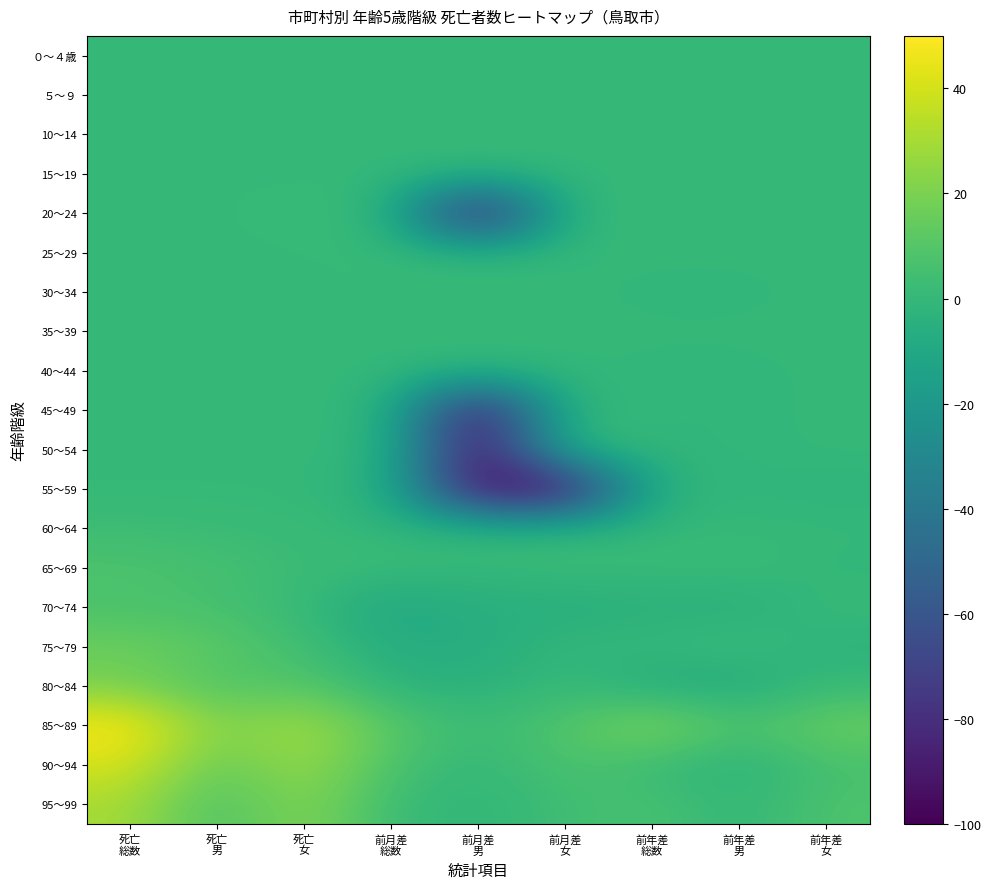

Reading left to right, extract all data points from this chart.

０～４歳: 死亡
総数=0	死亡
男=0	死亡
女=0	前月差
総数=0	前月差
男=0	前月差
女=0	前年差
総数=0	前年差
男=0	前年差
女=0
５～９: 死亡
総数=0	死亡
男=0	死亡
女=0	前月差
総数=0	前月差
男=0	前月差
女=0	前年差
総数=0	前年差
男=0	前年差
女=0
10～14: 死亡
総数=0	死亡
男=0	死亡
女=0	前月差
総数=0	前月差
男=0	前月差
女=0	前年差
総数=0	前年差
男=0	前年差
女=0
15～19: 死亡
総数=0	死亡
男=0	死亡
女=0	前月差
総数=0	前月差
男=0	前月差
女=0	前年差
総数=0	前年差
男=0	前年差
女=0
20～24: 死亡
総数=0	死亡
男=0	死亡
女=1	前月差
総数=0	前月差
男=-100	前月差
女=1	前年差
総数=0	前年差
男=0	前年差
女=0
25～29: 死亡
総数=0	死亡
男=0	死亡
女=0	前月差
総数=1	前月差
男=0	前月差
女=0	前年差
総数=0	前年差
男=0	前年差
女=0
30～34: 死亡
総数=0	死亡
男=0	死亡
女=0	前月差
総数=0	前月差
男=0	前月差
女=0	前年差
総数=-1	前年差
男=-1	前年差
女=0
35～39: 死亡
総数=0	死亡
男=0	死亡
女=0	前月差
総数=0	前月差
男=0	前月差
女=0	前年差
総数=0	前年差
男=0	前年差
女=0
40～44: 死亡
総数=0	死亡
男=0	死亡
女=0	前月差
総数=0	前月差
男=0	前月差
女=0	前年差
総数=-1	前年差
男=-1	前年差
女=0
45～49: 死亡
総数=0	死亡
男=0	死亡
女=0	前月差
総数=-1	前月差
男=-100	前月差
女=0	前年差
総数=-1	前年差
男=-1	前年差
女=0
50～54: 死亡
総数=0	死亡
男=0	死亡
女=0	前月差
総数=-1	前月差
男=-100	前月差
女=0	前年差
総数=-1	前年差
男=-1	前年差
女=0
55～59: 死亡
総数=0	死亡
男=0	死亡
女=0	前月差
総数=-4	前月差
男=-100	前月差
女=-100	前年差
総数=-3	前年差
男=-1	前年差
女=-2
60～64: 死亡
総数=3	死亡
男=2	死亡
女=1	前月差
総数=-1	前月差
男=0	前月差
女=-1	前年差
総数=0	前年差
男=0	前年差
女=0
65～69: 死亡
総数=8	死亡
男=6	死亡
女=2	前月差
総数=2	前月差
男=0	前月差
女=2	前年差
総数=1	前年差
男=2	前年差
女=-1
70～74: 死亡
総数=7	死亡
男=6	死亡
女=1	前月差
総数=-11	前月差
男=-5	前月差
女=-6	前年差
総数=-4	前年差
男=-5	前年差
女=1
75～79: 死亡
総数=16	死亡
男=12	死亡
女=4	前月差
総数=-7	前月差
男=-7	前月差
女=0	前年差
総数=0	前年差
男=3	前年差
女=-3
80～84: 死亡
総数=19	死亡
男=8	死亡
女=11	前月差
総数=-3	前月差
男=-4	前月差
女=1	前年差
総数=-7	前年差
男=-8	前年差
女=1
85～89: 死亡
総数=50	死亡
男=20	死亡
女=30	前月差
総数=11	前月差
男=2	前月差
女=9	前年差
総数=23	前年差
男=7	前年差
女=16
90～94: 死亡
総数=41	死亡
男=13	死亡
女=28	前月差
総数=7	前月差
男=-1	前月差
女=8	前年差
総数=2	前年差
男=-4	前年差
女=6
95～99: 死亡
総数=30	死亡
男=6	死亡
女=24	前月差
総数=2	前月差
男=-2	前月差
女=4	前年差
総数=7	前年差
男=-1	前年差
女=8